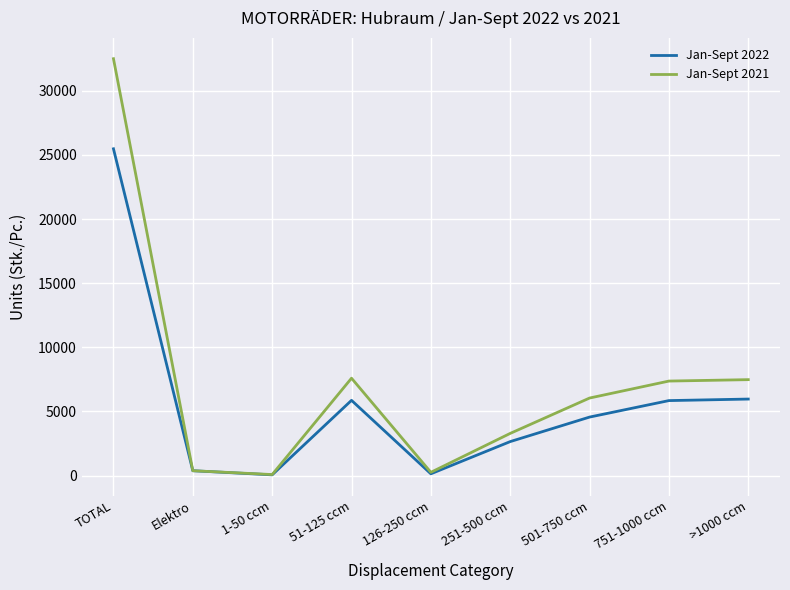

What is the greatest value displayed?

32497